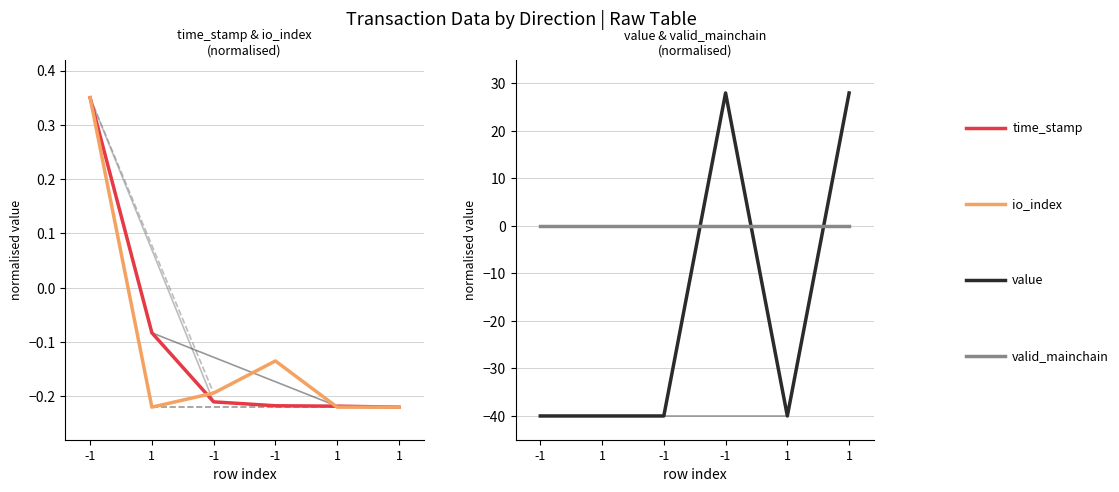

What is the label of the 2nd point from the right?

1